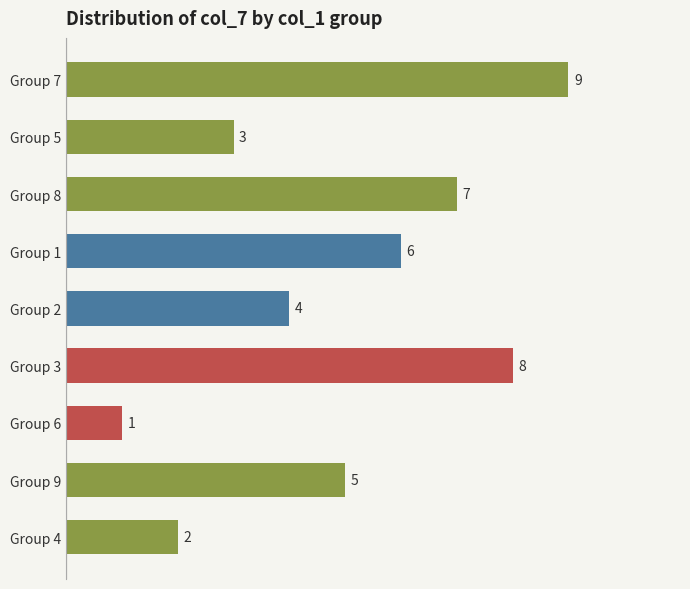

What is the value of the 3rd bar from the top?

7